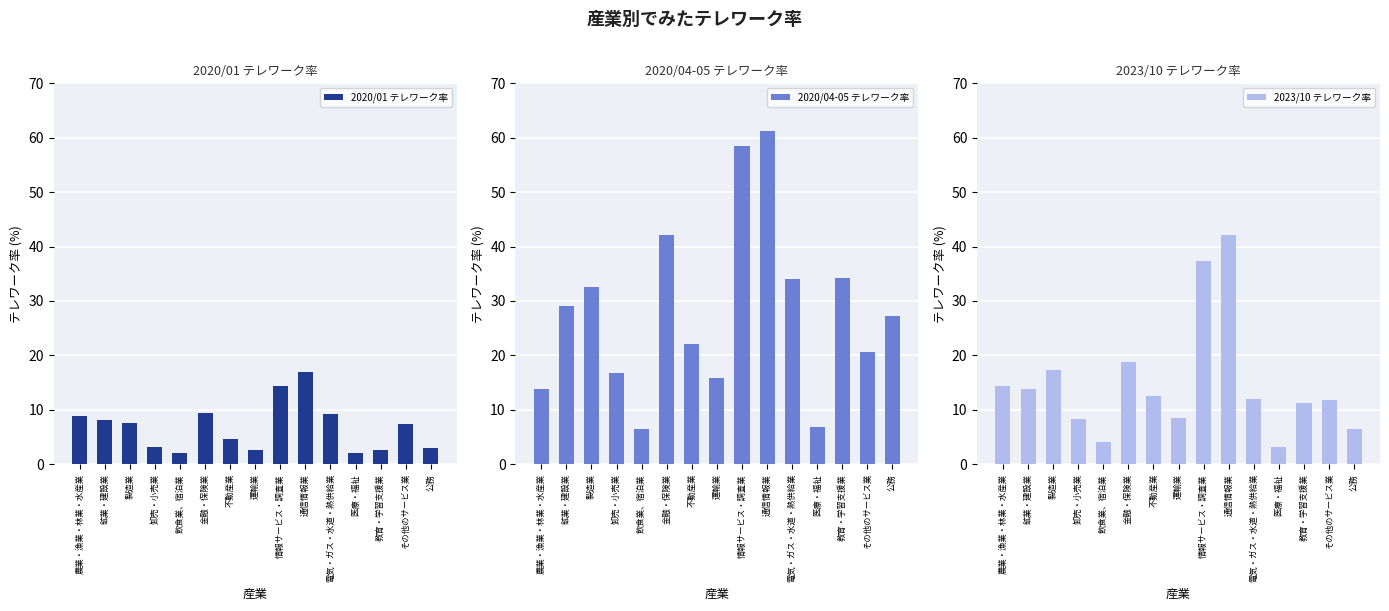

What is the total value across all series at 情報サービス・調査業?

110.1